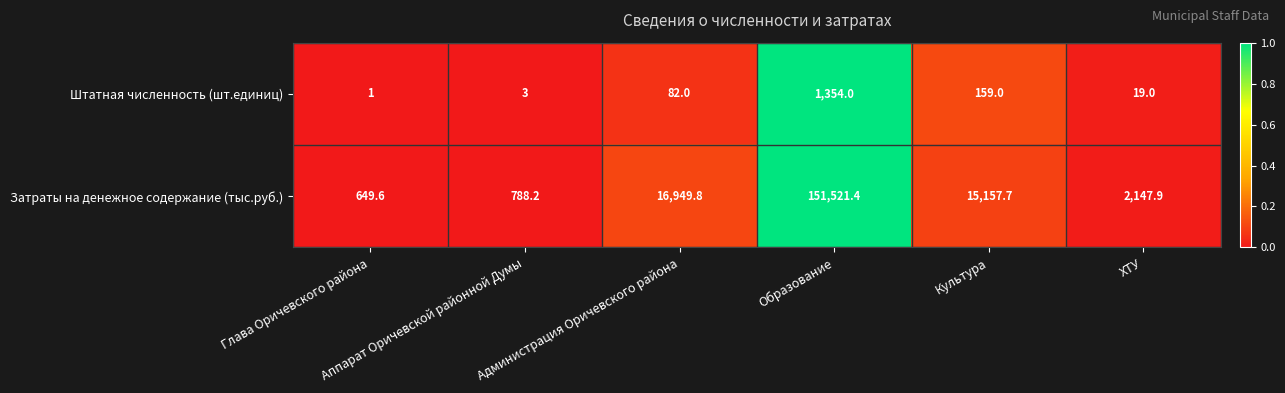

List the series in order of their overall mean, lowest first.

Штатная численность (шт.единиц), Затраты на денежное содержание (тыс.руб.)